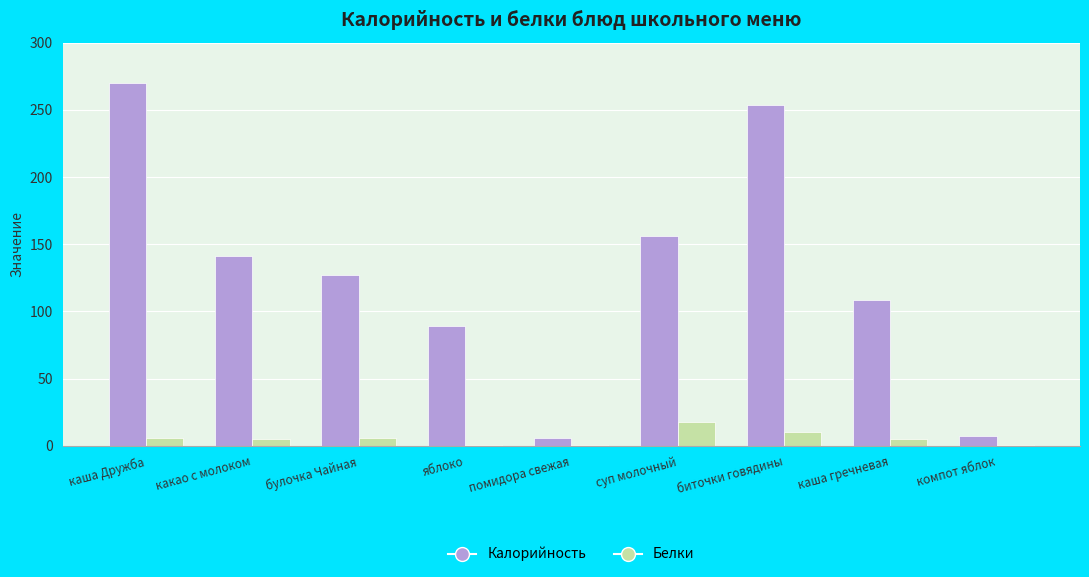

What is the maximum value for Белки?

17.6